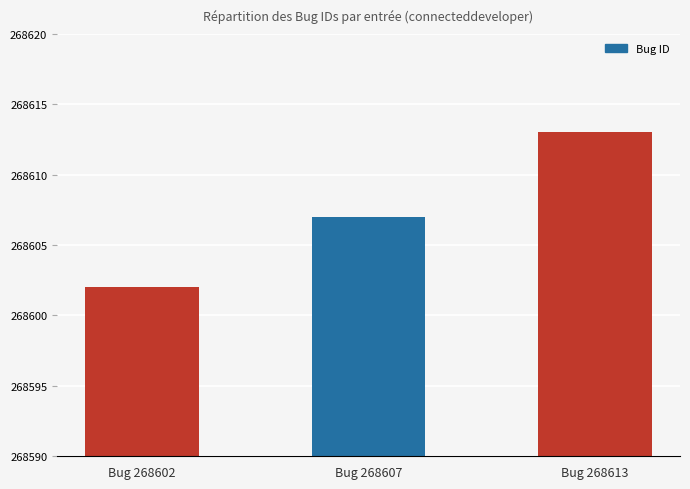

What is the maximum value shown in the chart?

268613